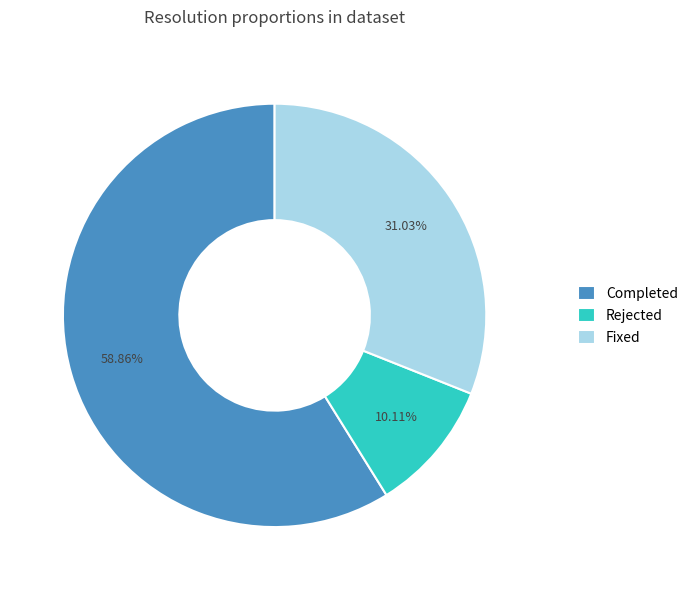

To the nearest percent, what is the combined percentage of Rejected and Completed?

69%